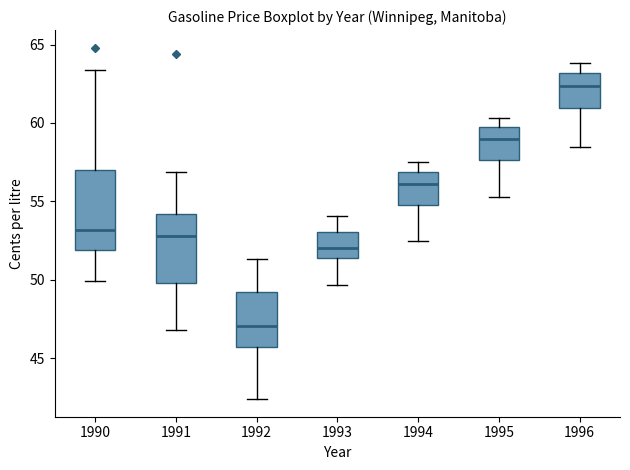

Which box is the tallest, from its lower edge to its upper edge?

1990